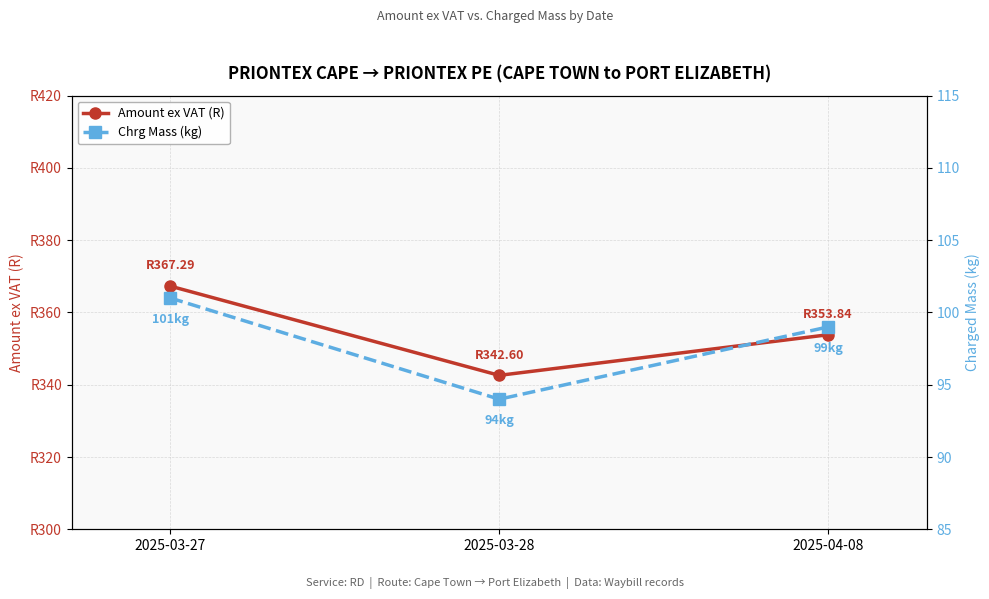

List the series in order of their overall mean, highest first.

Amount ex VAT (R), Chrg Mass (kg)